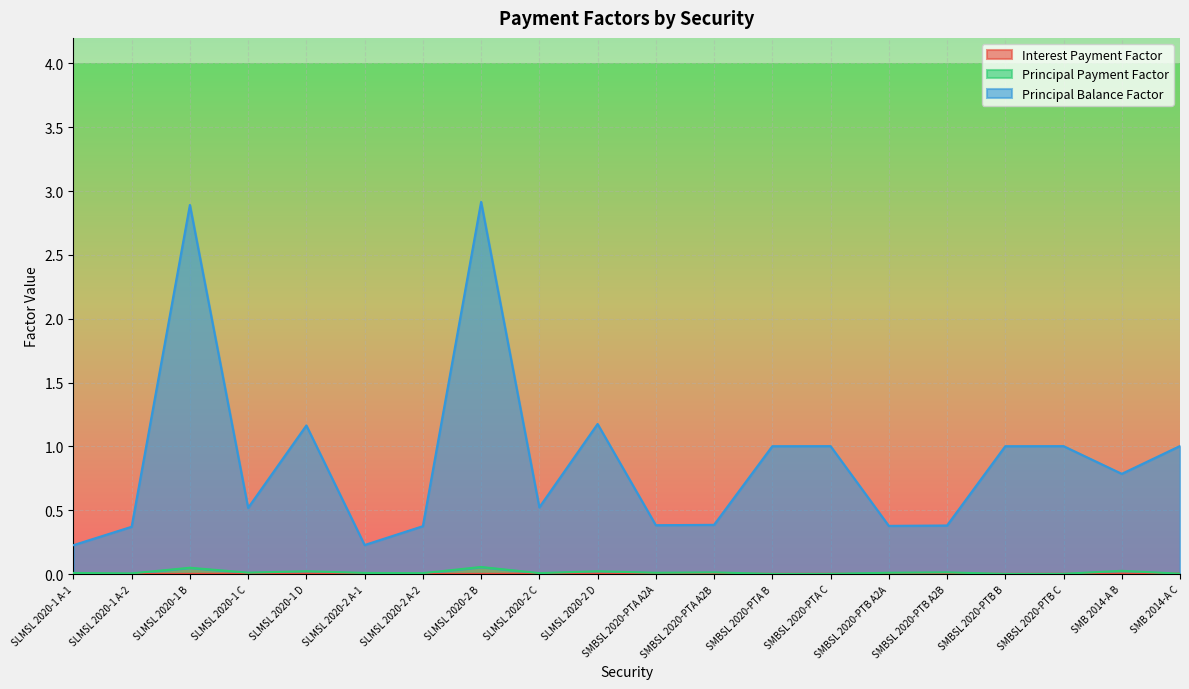

At which category is the sum across all series the highest?

SLMSL 2020-2 B